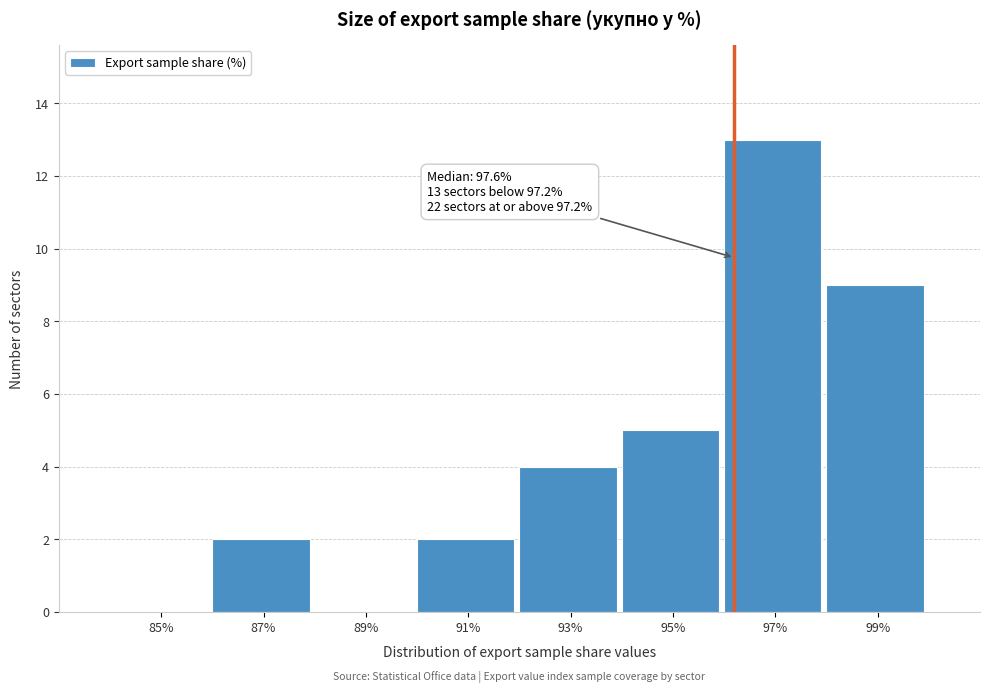

Reading left to right, what are all the values shown in this chart?

85%=0	87%=2	89%=0	91%=2	93%=4	95%=5	97%=13	99%=9